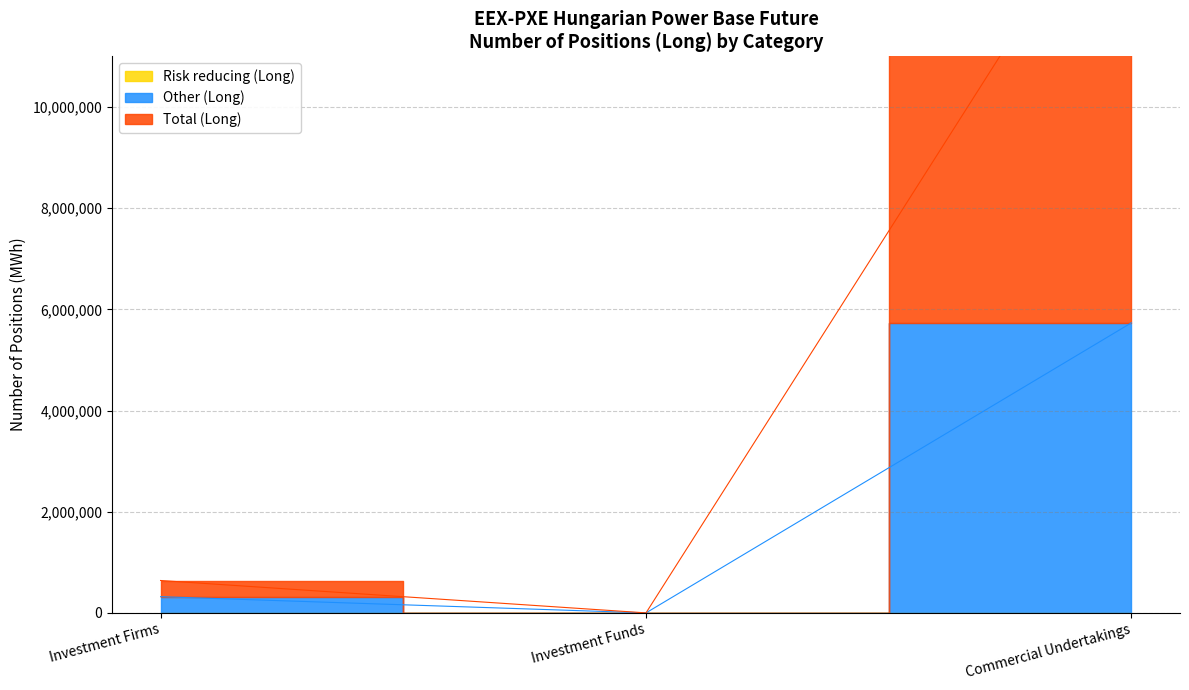

What is the spread (max minus min) of values at Commercial Undertakings?

9361882